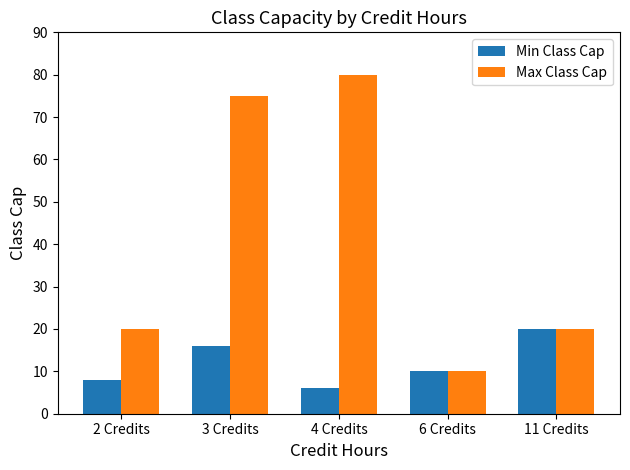

What is the minimum value shown in the chart?

6